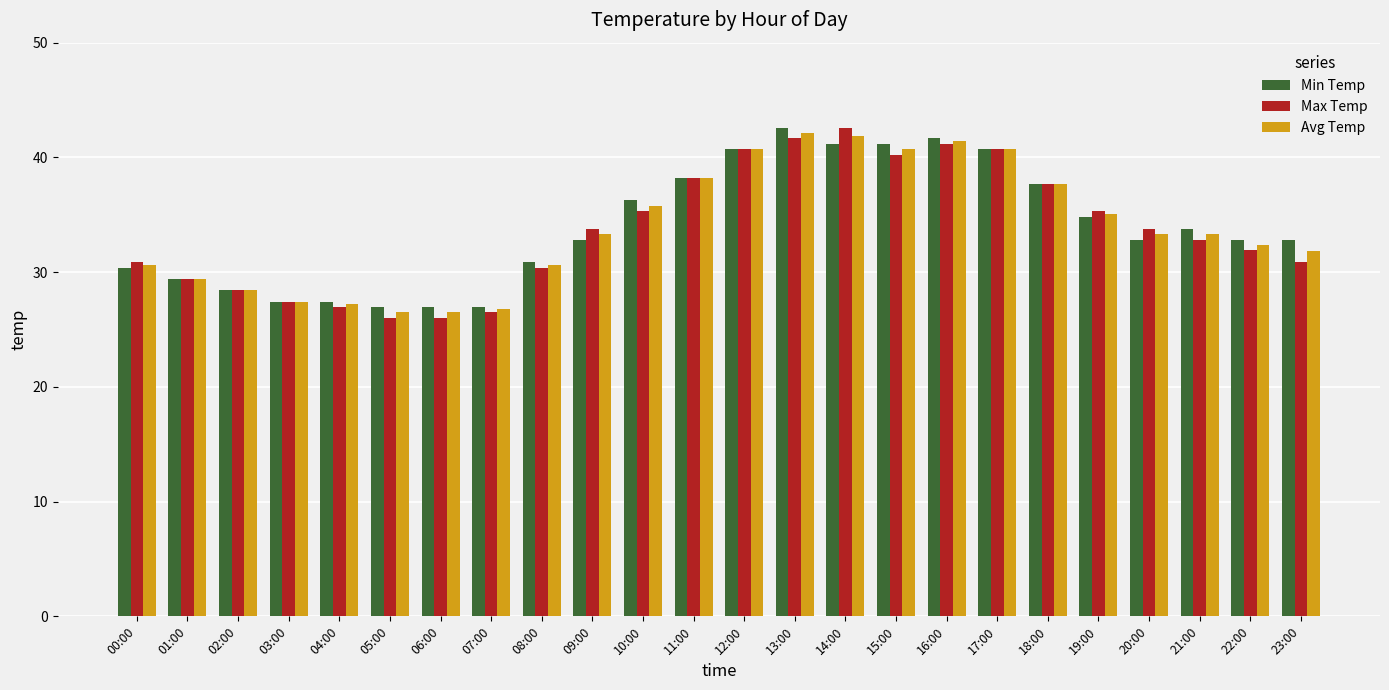

What are all the series names shown in the legend?

Min Temp, Max Temp, Avg Temp